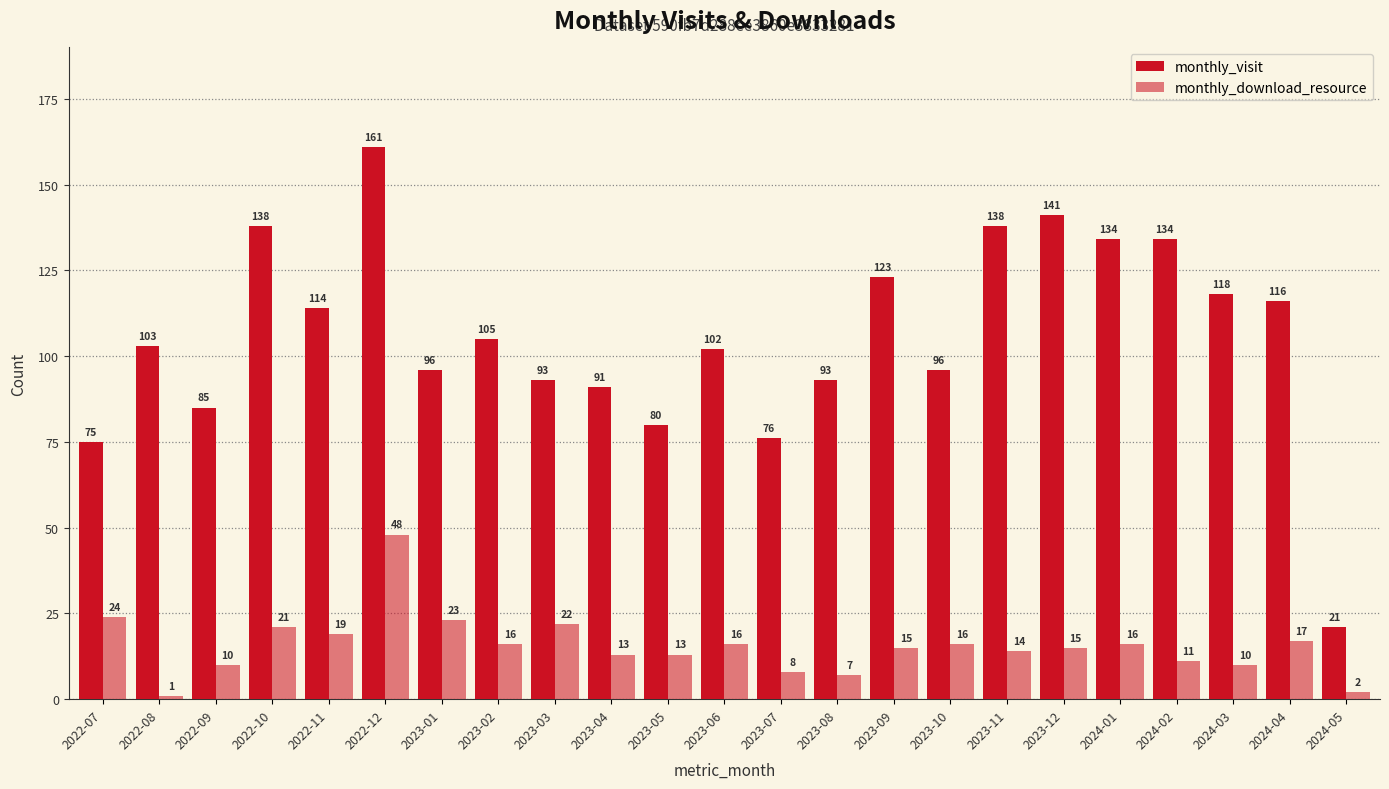

Reading left to right, what are all the values shown in this chart?

monthly_visit: 75	103	85	138	114	161	96	105	93	91	80	102	76	93	123	96	138	141	134	134	118	116	21
monthly_download_resource: 24	1	10	21	19	48	23	16	22	13	13	16	8	7	15	16	14	15	16	11	10	17	2